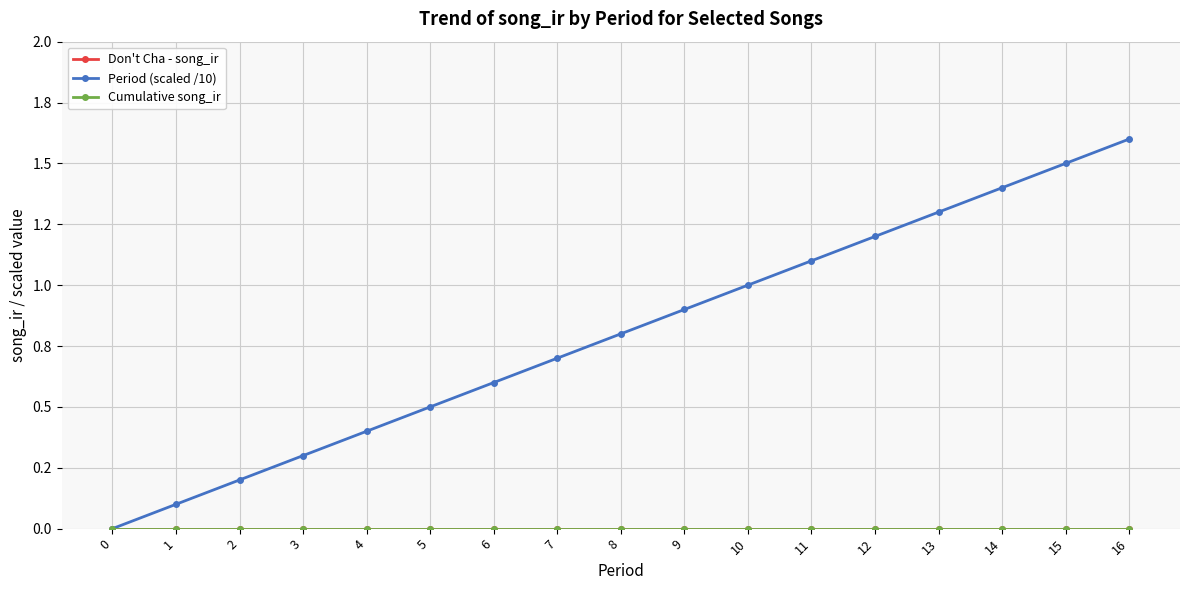

True or false: Don't Cha - song_ir and Cumulative song_ir intersect in this chart.

False